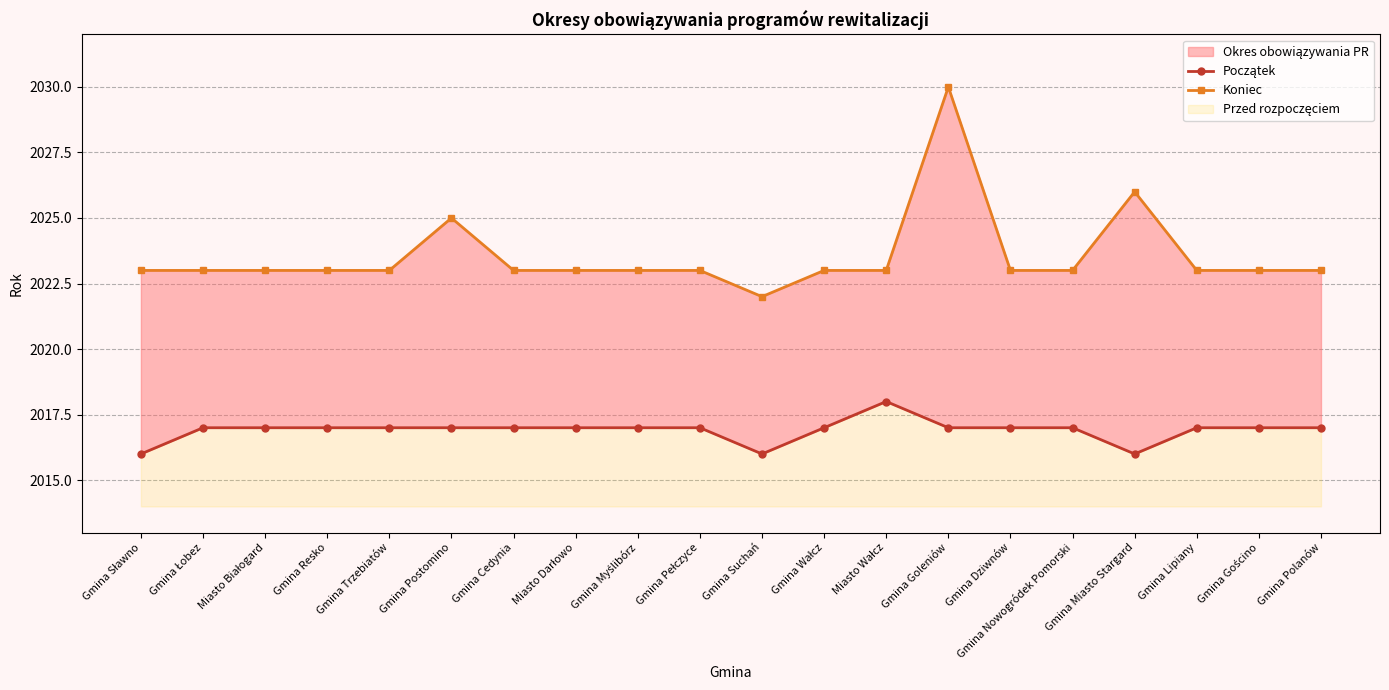

What is the total value across all series at Gmina Dziwnów?

4040